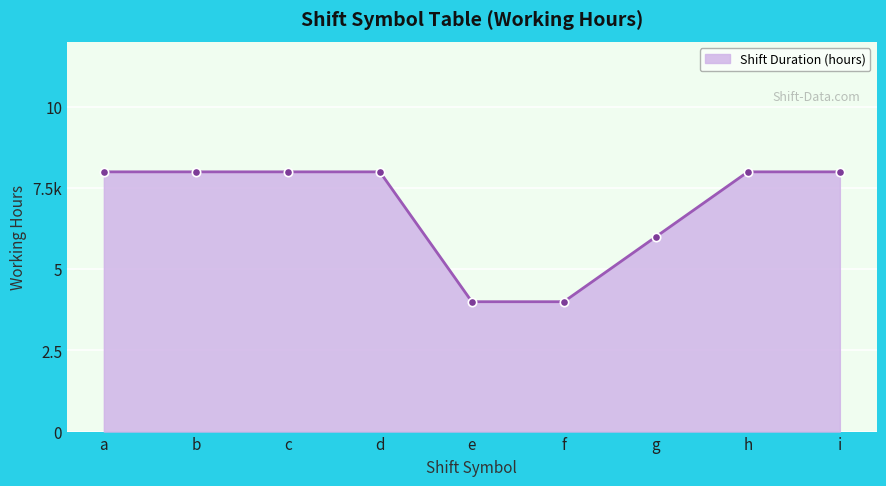

Rank the categories by value from highest to lowest.

b, d, h, i, a, c, g, f, e